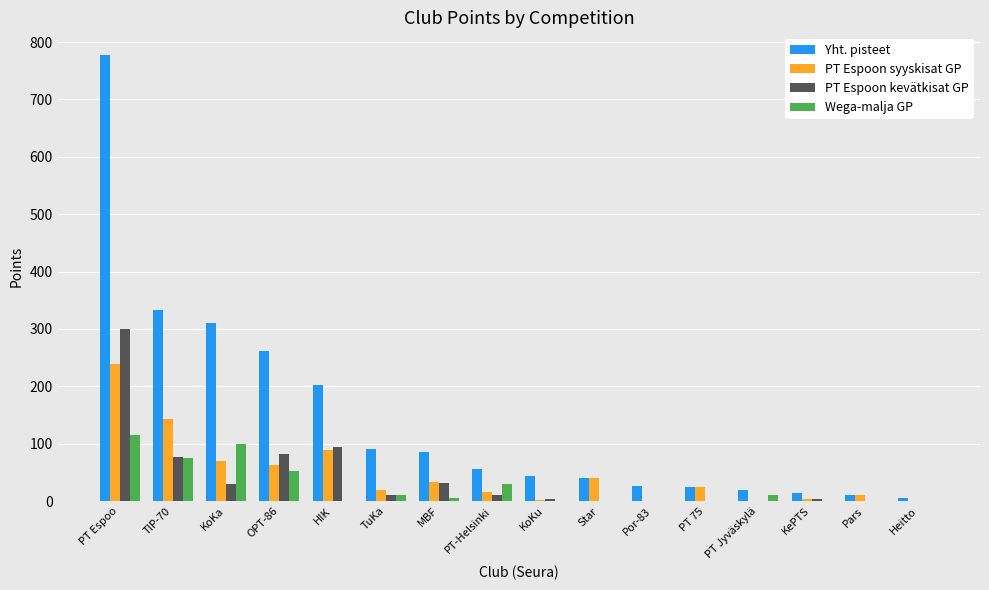

What is the total value across all series at Por-83?

27